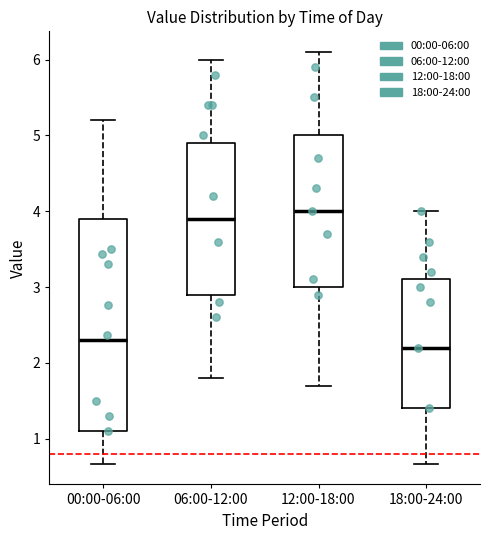

Reading left to right, transcribe this box plot: for each box, give where its median line is, the range the box spans, and where its two whiskers end, as read against the y-axis. The values are not printed on the chart, so give them approximately, as read against the axis.

00:00-06:00: median 2.3, box 1.1 to 3.9, whiskers 0.7 to 5.2
06:00-12:00: median 3.9, box 2.9 to 4.9, whiskers 1.8 to 6.0
12:00-18:00: median 4.0, box 3.0 to 5.0, whiskers 1.7 to 6.1
18:00-24:00: median 2.2, box 1.4 to 3.1, whiskers 0.7 to 4.0